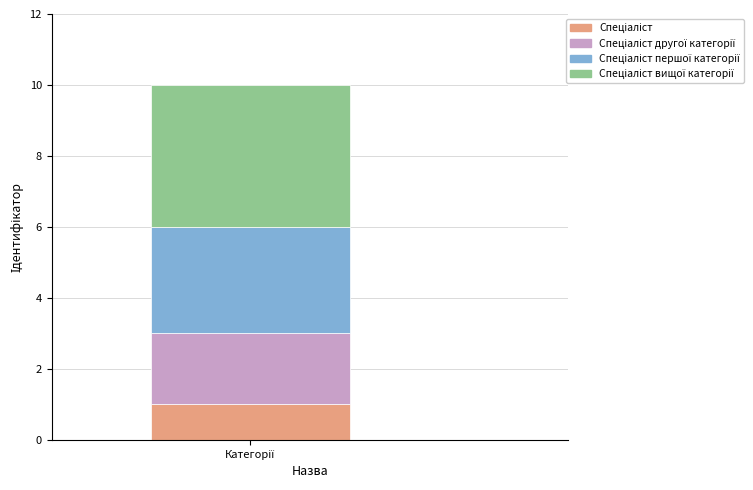

Count the number of data series in this chart.

4